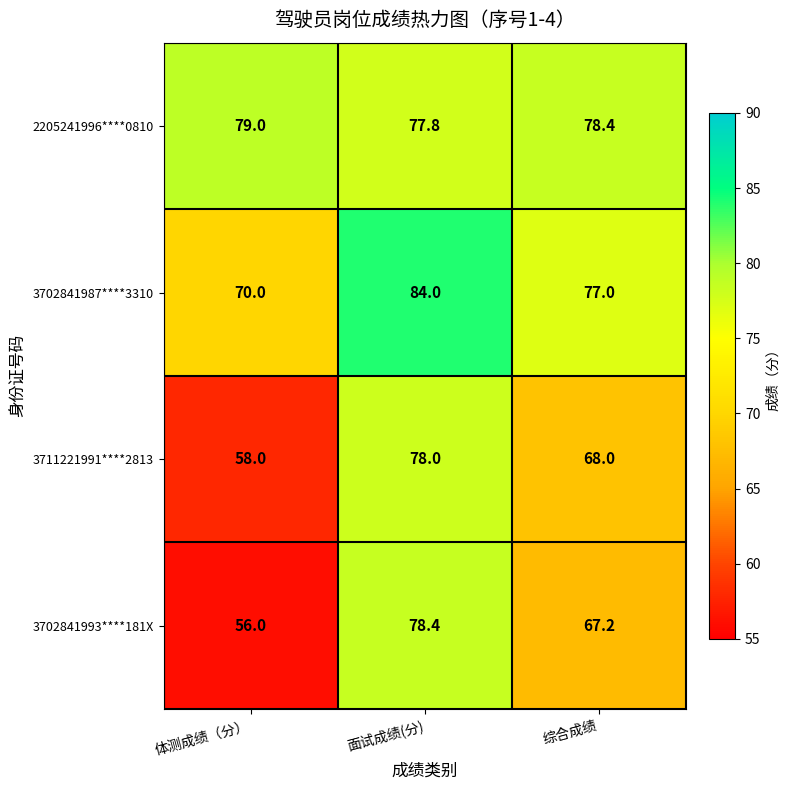

What is the approximate value of 3711221991****2813 at 体测成绩（分）?

58.0